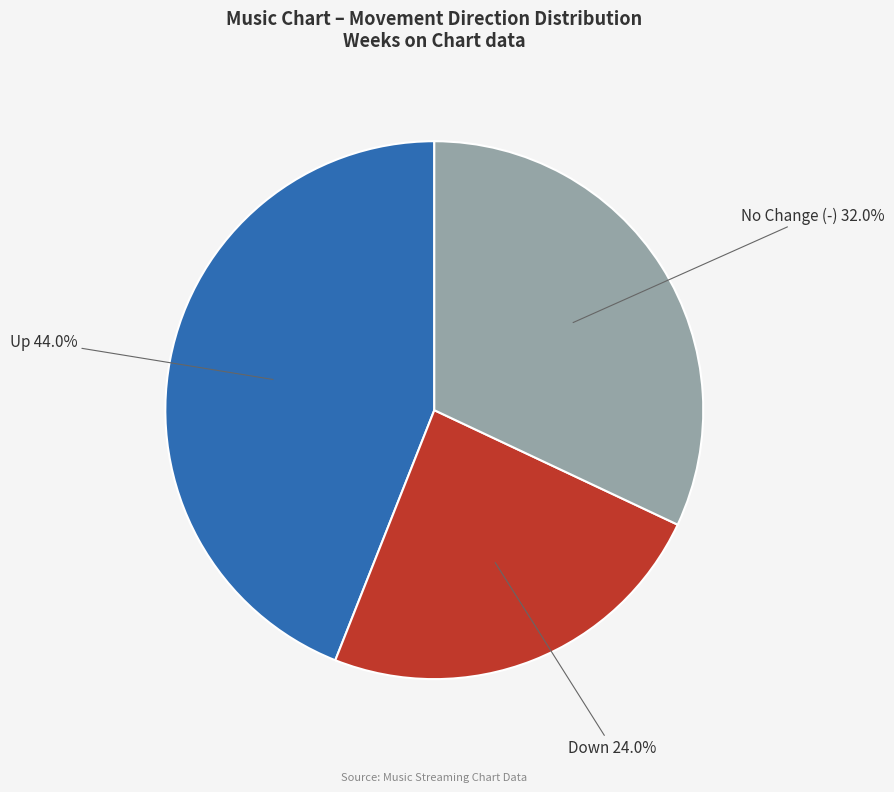

To the nearest percent, what is the average slice percentage?

33%